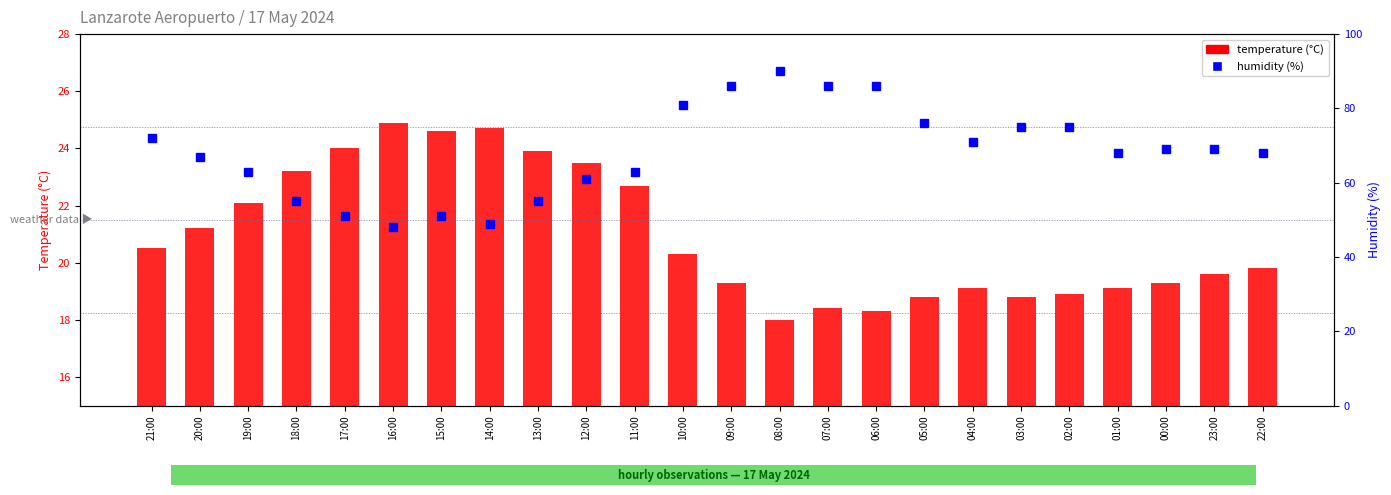

At which category is the sum across all series the highest?

08:00